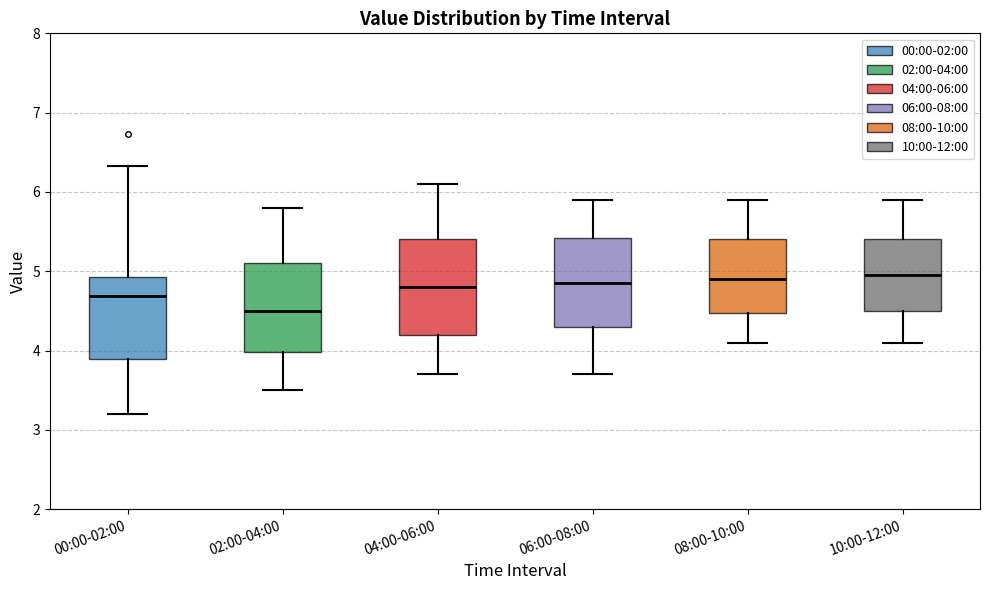

Reading left to right, transcribe this box plot: for each box, give where its median line is, the range the box spans, and where its two whiskers end, as read against the y-axis. The values are not printed on the chart, so give them approximately, as read against the axis.

00:00-02:00: median 4.7, box 3.9 to 4.9, whiskers 3.2 to 6.3
02:00-04:00: median 4.5, box 4.0 to 5.1, whiskers 3.5 to 5.8
04:00-06:00: median 4.8, box 4.2 to 5.4, whiskers 3.7 to 6.1
06:00-08:00: median 4.9, box 4.3 to 5.4, whiskers 3.7 to 5.9
08:00-10:00: median 4.9, box 4.5 to 5.4, whiskers 4.1 to 5.9
10:00-12:00: median 5.0, box 4.5 to 5.4, whiskers 4.1 to 5.9